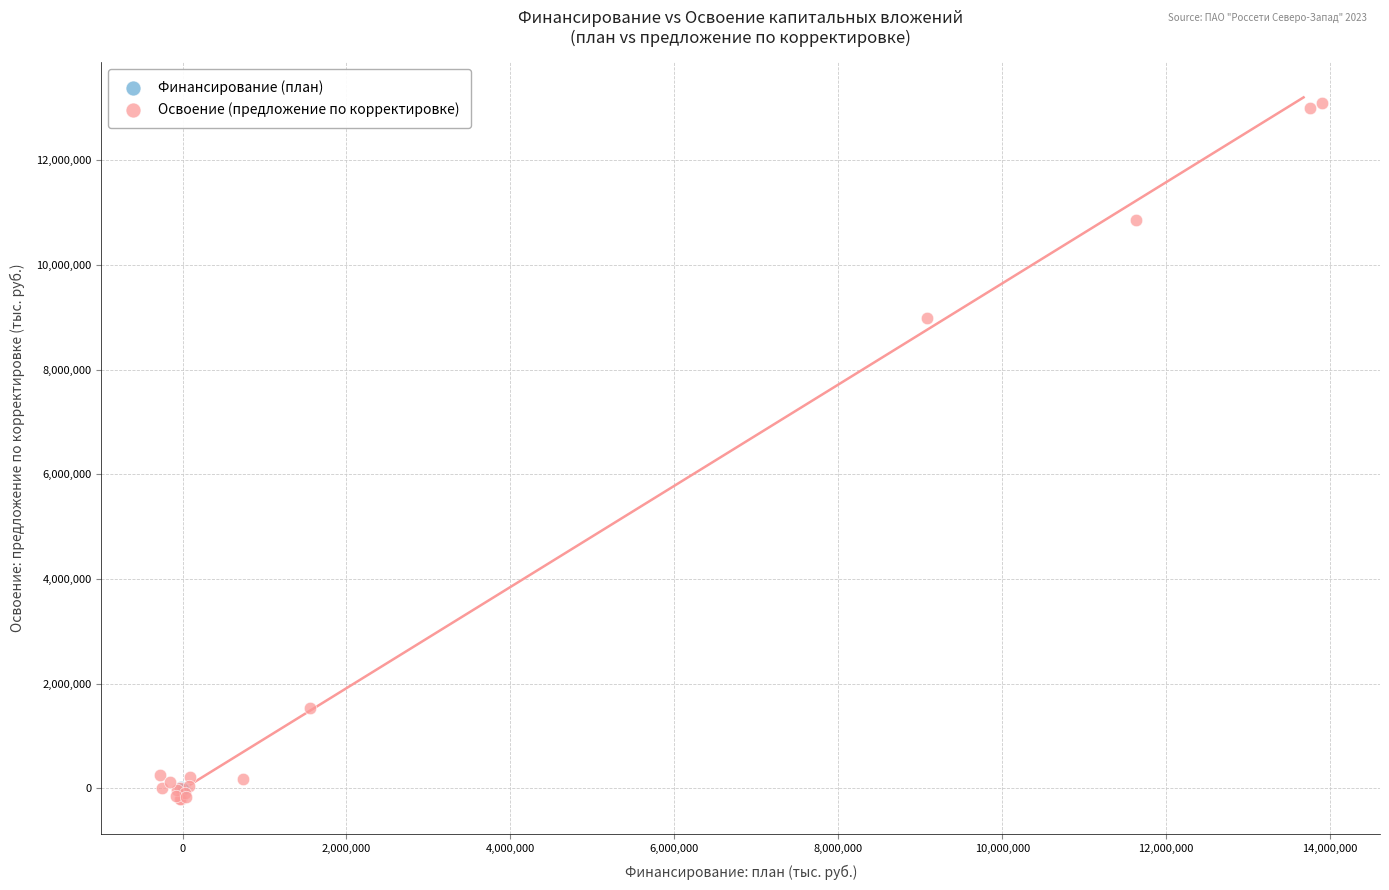

Which series contains the lowest Y value?

Освоение (предложение по корректировке)